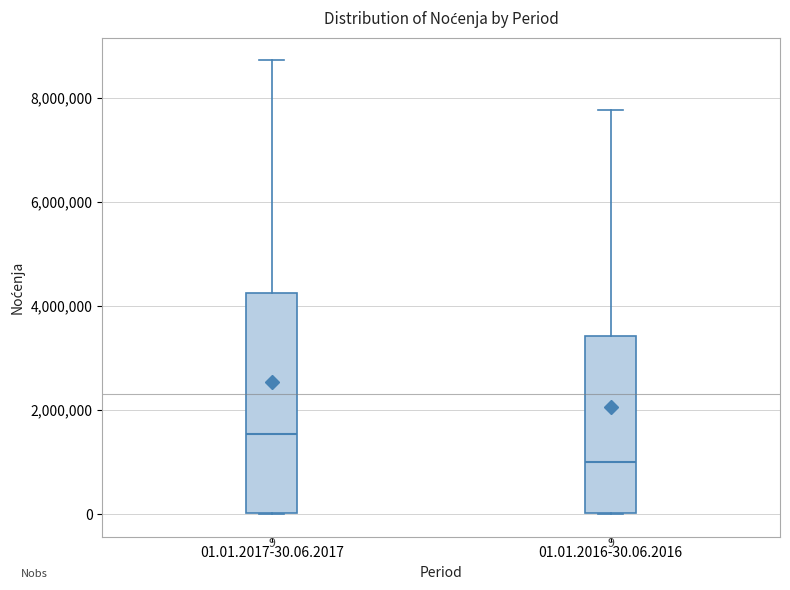

Which box is the tallest, from its lower edge to its upper edge?

01.01.2017-30.06.2017